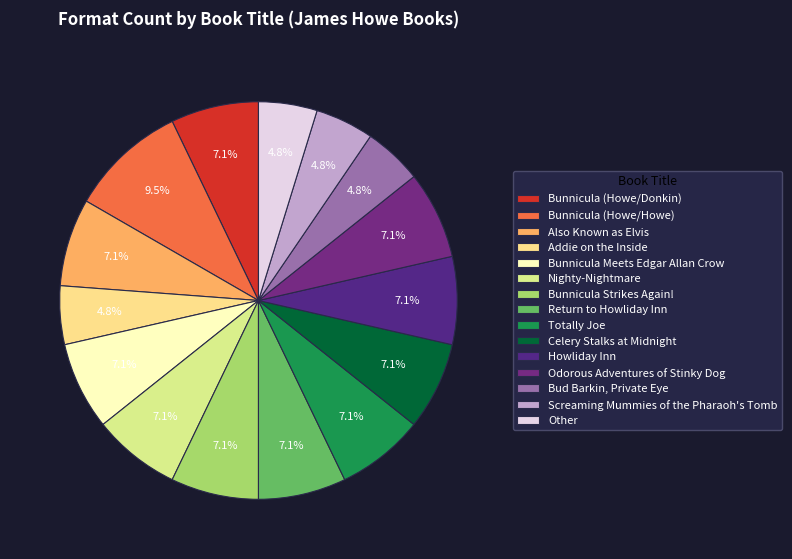

Which has a higher value, Celery Stalks at Midnight or Bunnicula Meets Edgar Allan Crow?

Celery Stalks at Midnight